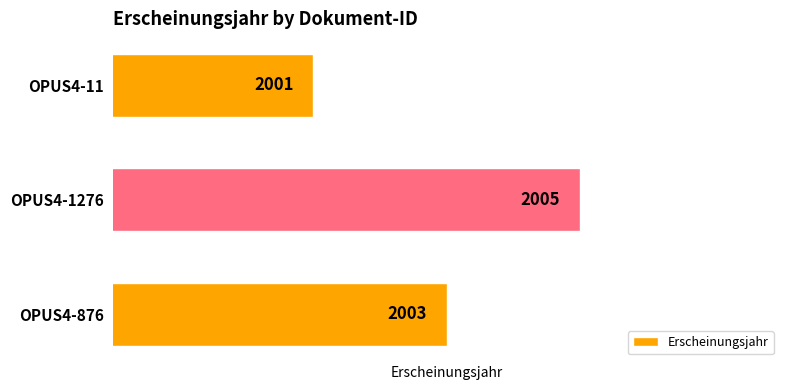

Where is the data nearest to the value 2003?

OPUS4-876